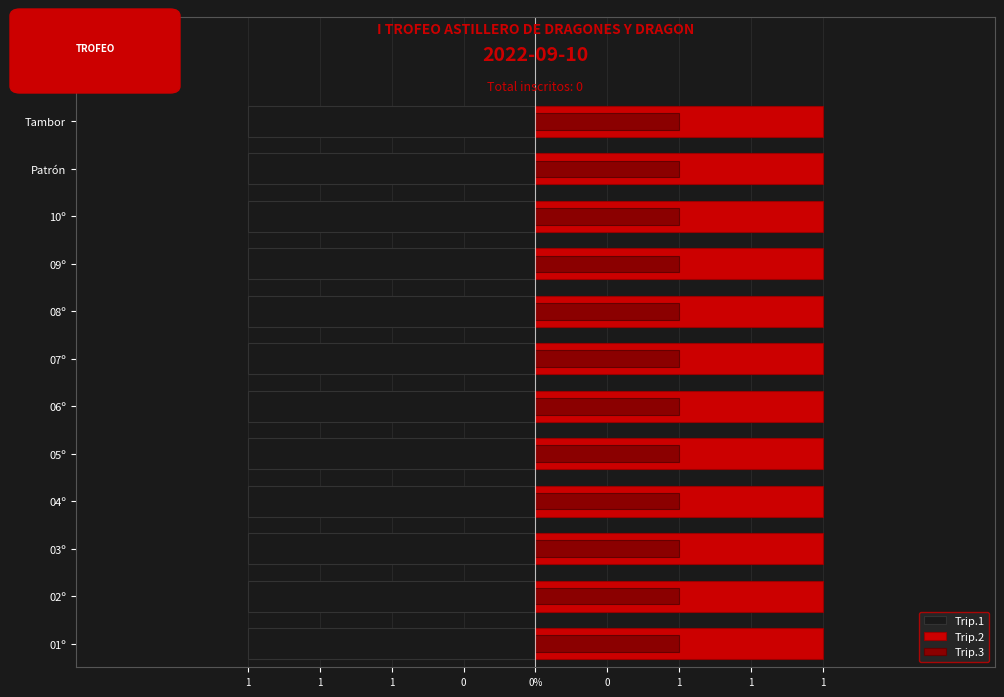

Is it true that Trip.3 equals 0.5 at 1?

False